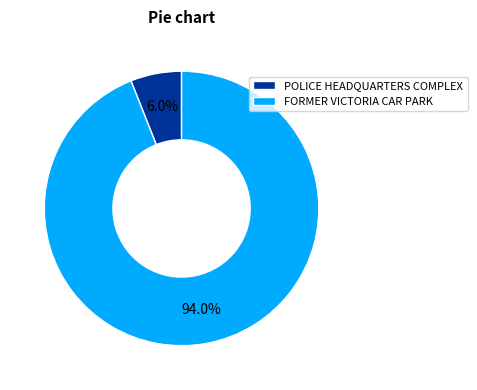

Which has a higher value, POLICE HEADQUARTERS COMPLEX or FORMER VICTORIA CAR PARK?

FORMER VICTORIA CAR PARK